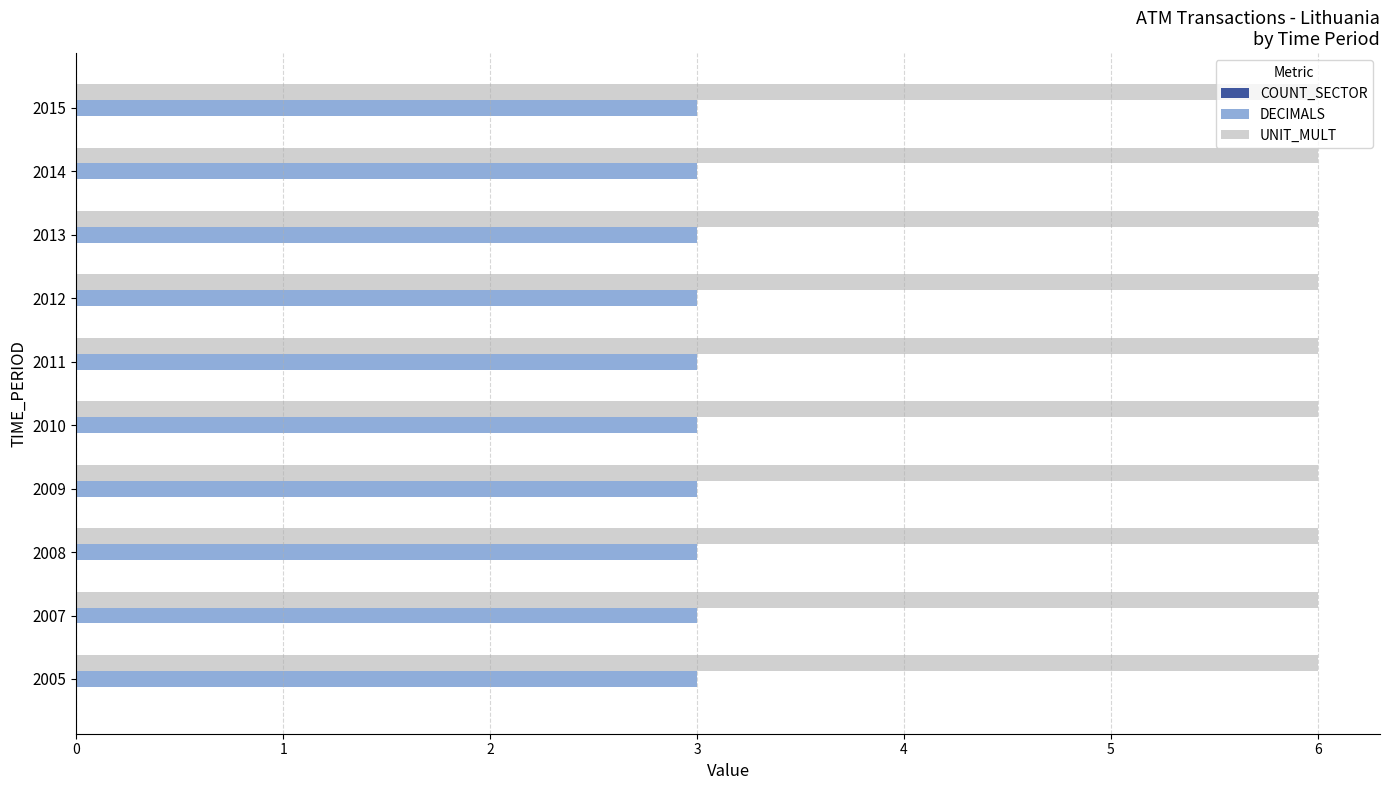

What is the greatest value displayed?

6